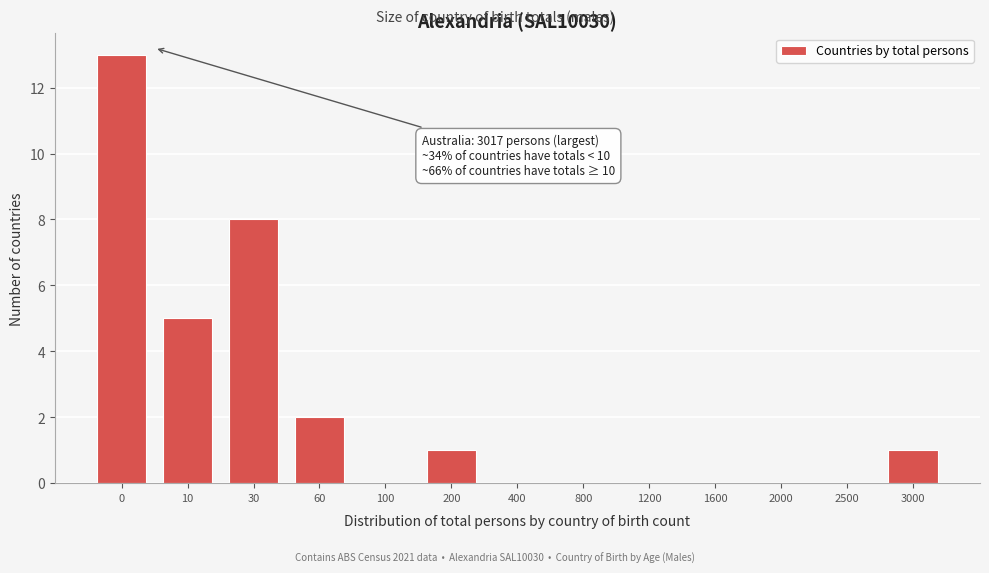

Reading left to right, transcribe all the data shown in this chart.

0=13	10=5	30=8	60=2	100=0	200=1	400=0	800=0	1200=0	1600=0	2000=0	2500=0	3000=1